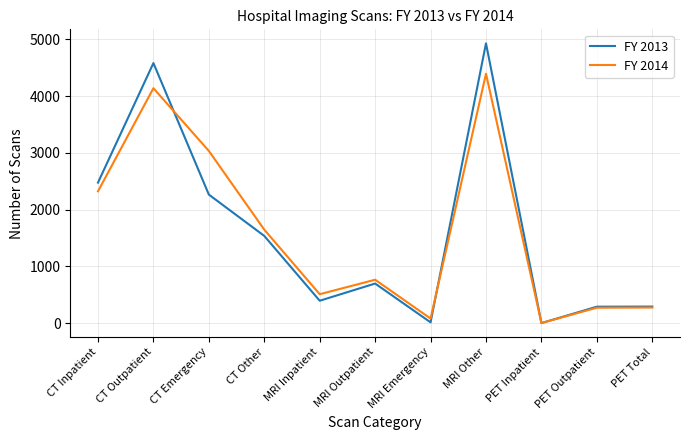

In FY 2014, how many points are higher than both neighbors (excluding endpoints)?

3